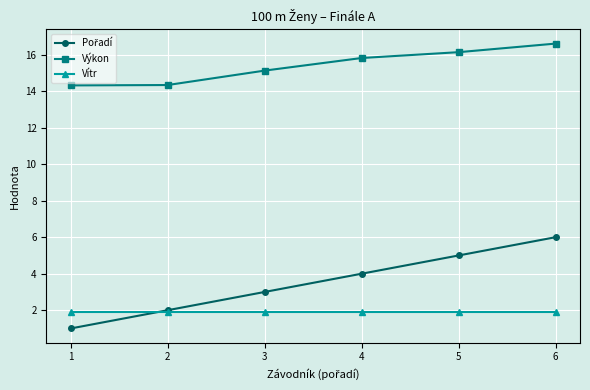

The value of Vítr at 6 is 0.7. True or false?

False